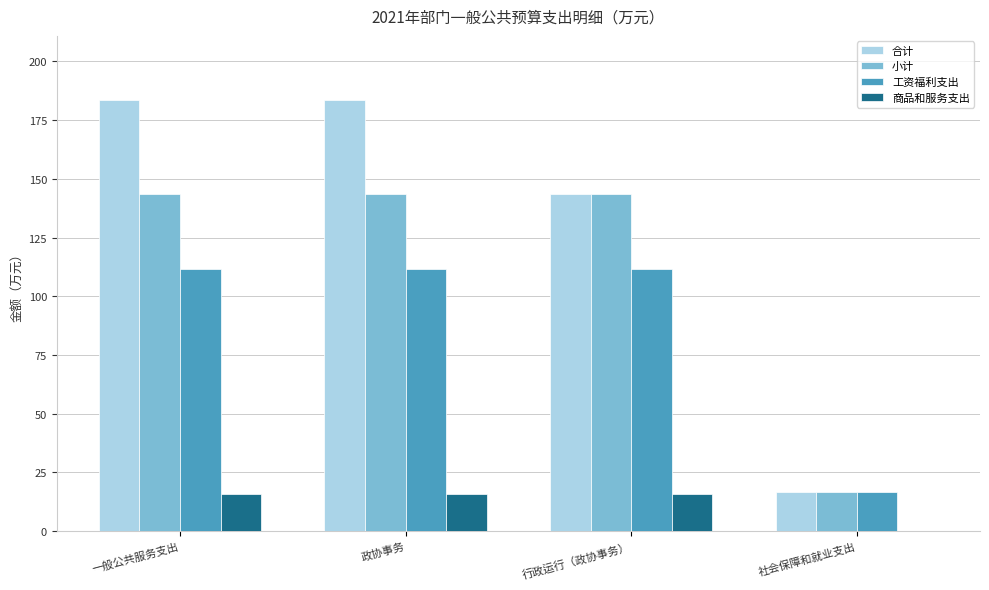

What is the sum of the 合计 values at 一般公共服务支出 and 社会保障和就业支出?

200.0